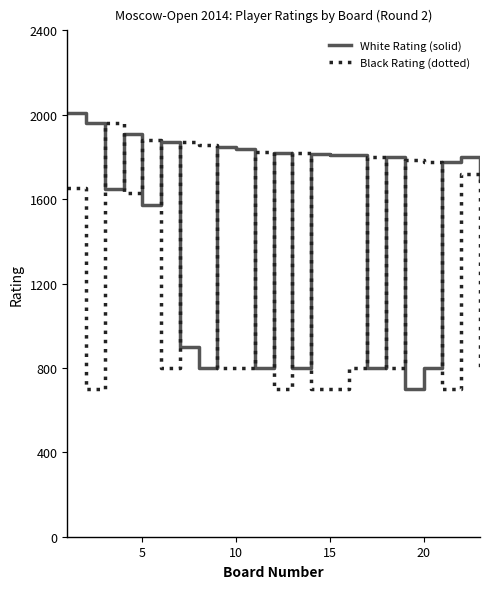

Rank the series by their average value, from highest to lowest.

White Rating (solid), Black Rating (dotted)